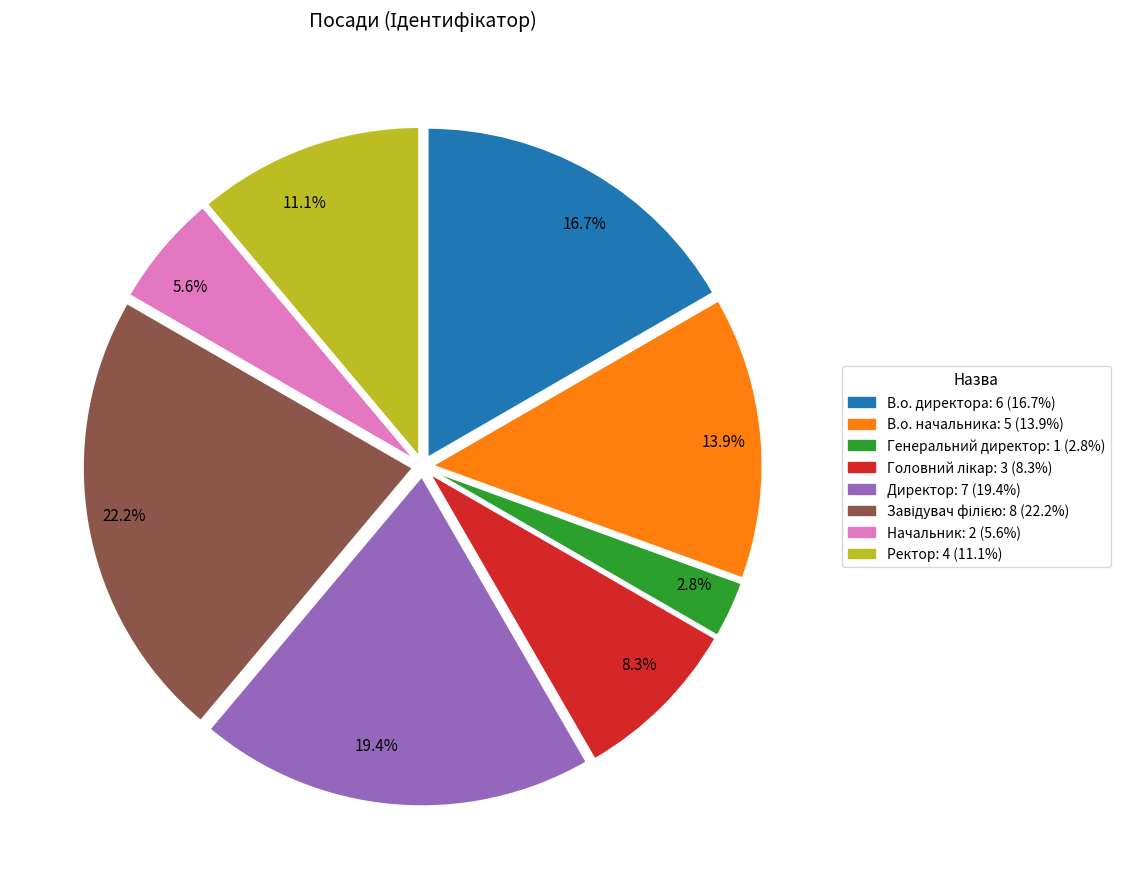

Between 19.4% and 16.7%, which is larger?

19.4%